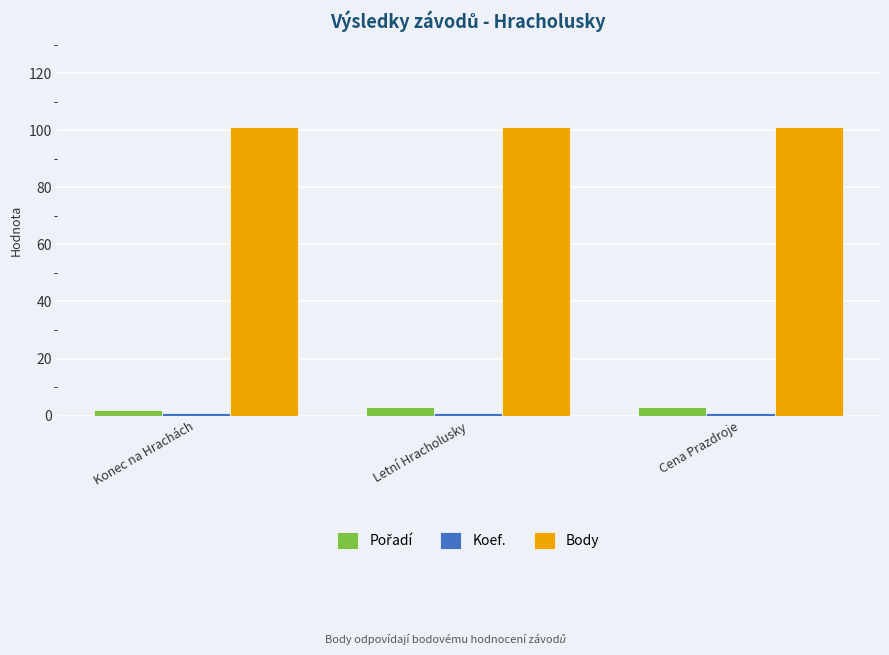

True or false: Body has a value of 101 at Letní Hracholusky.

True